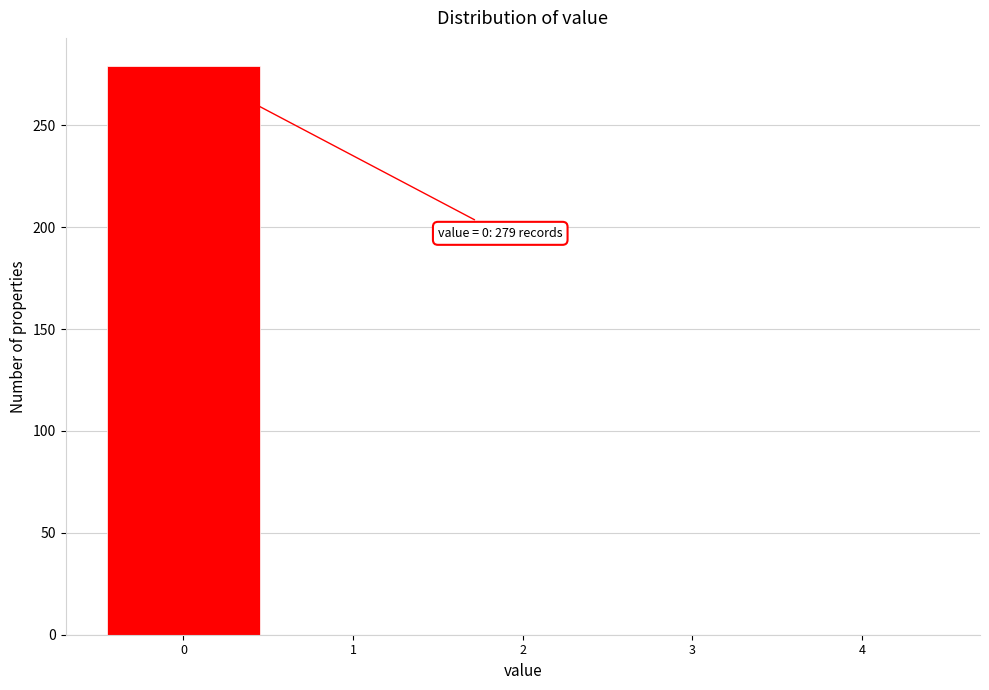

Over which range of the x-axis is the bar tallest?

-0.5 to 0.5